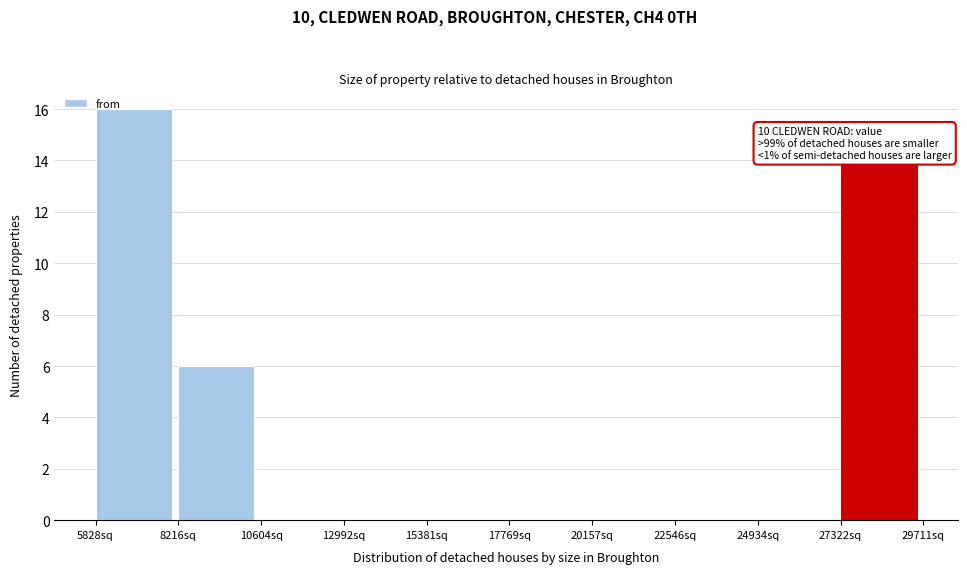

Which range on the x-axis has the tallest bar?

6000 to 8000